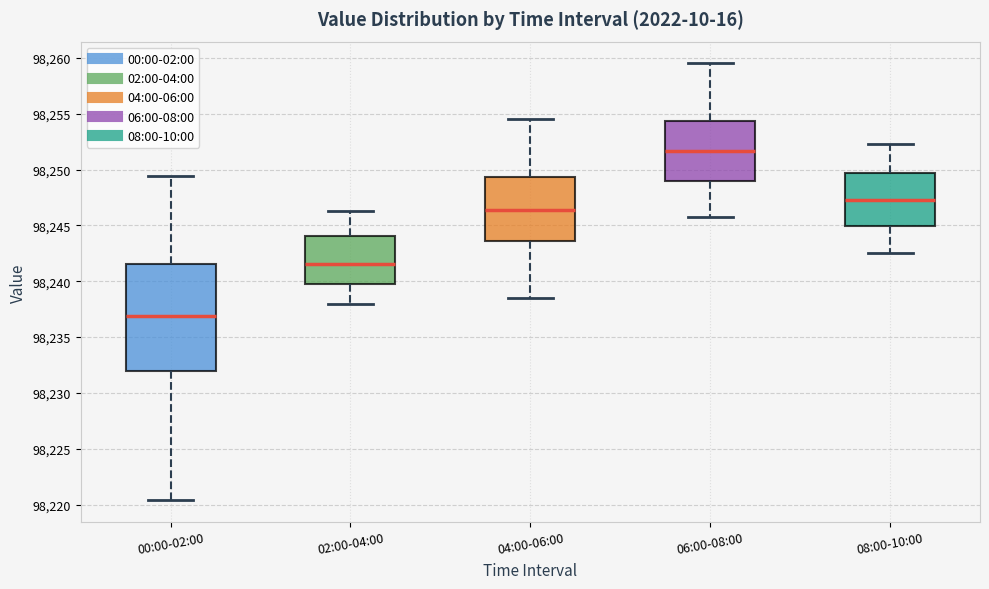

Reading left to right, read every box against the y-axis: the position of its median line, the range the box covers, and the ends of its whiskers. The values are not printed on the chart, so give them approximately, as read against the axis.

00:00-02:00: median 98237.0, box 98232.0 to 98241.5, whiskers 98220.5 to 98249.5
02:00-04:00: median 98241.5, box 98240.0 to 98244.0, whiskers 98238.0 to 98246.5
04:00-06:00: median 98246.5, box 98243.5 to 98249.5, whiskers 98238.5 to 98254.5
06:00-08:00: median 98251.5, box 98249.0 to 98254.5, whiskers 98246.0 to 98259.5
08:00-10:00: median 98247.5, box 98245.0 to 98249.5, whiskers 98242.5 to 98252.5